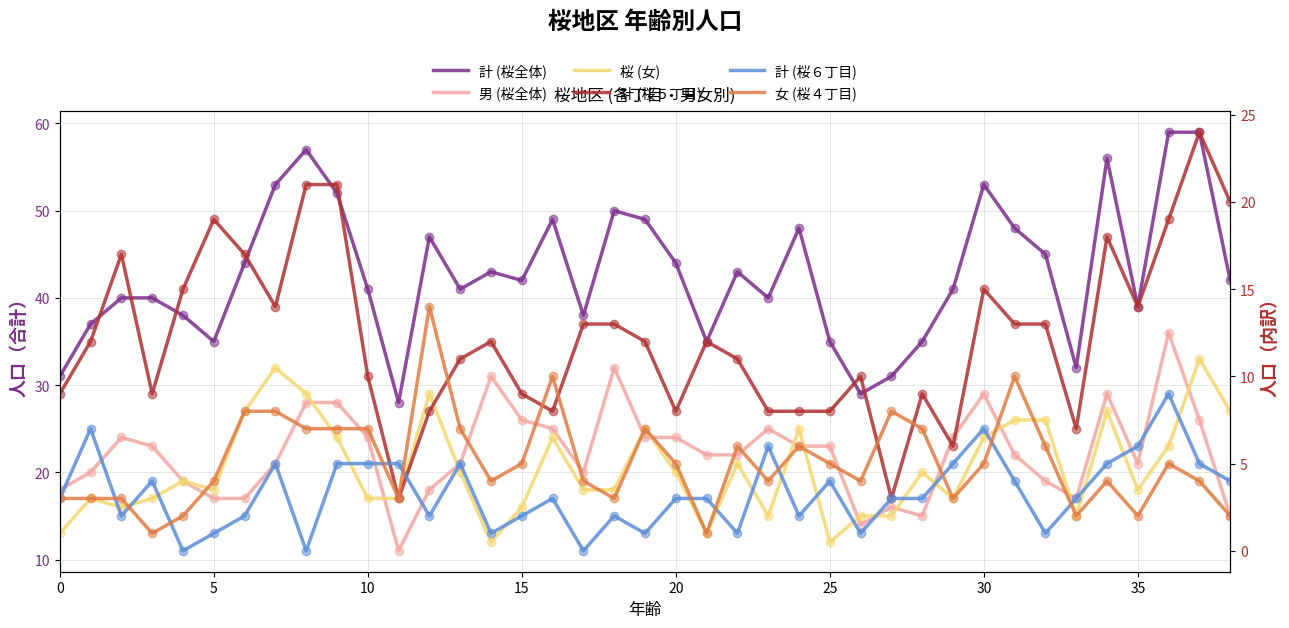

What is the difference between the maximum and minimum values in the 男 (桜全体) series?

25